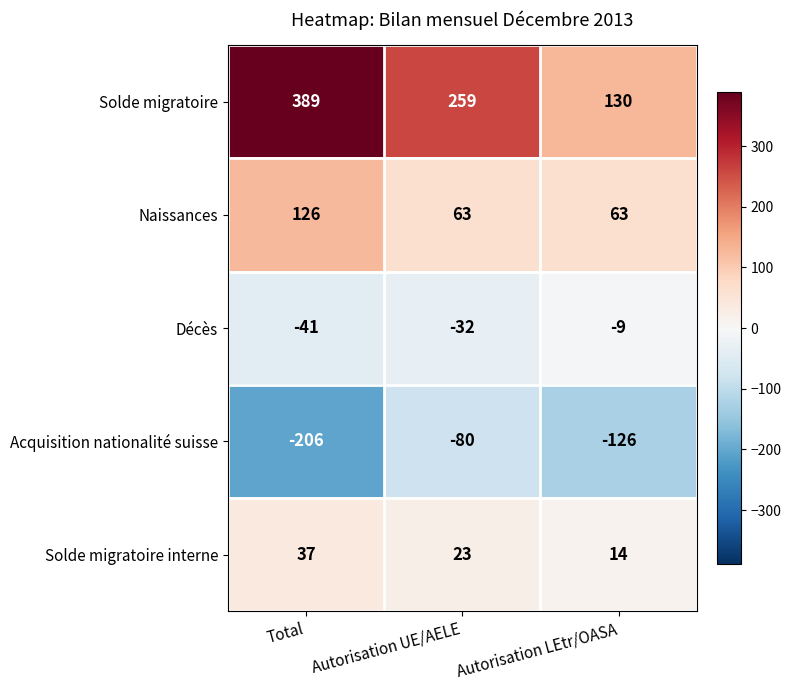

What value does the Naissances series have at Autorisation LEtr/OASA?

63